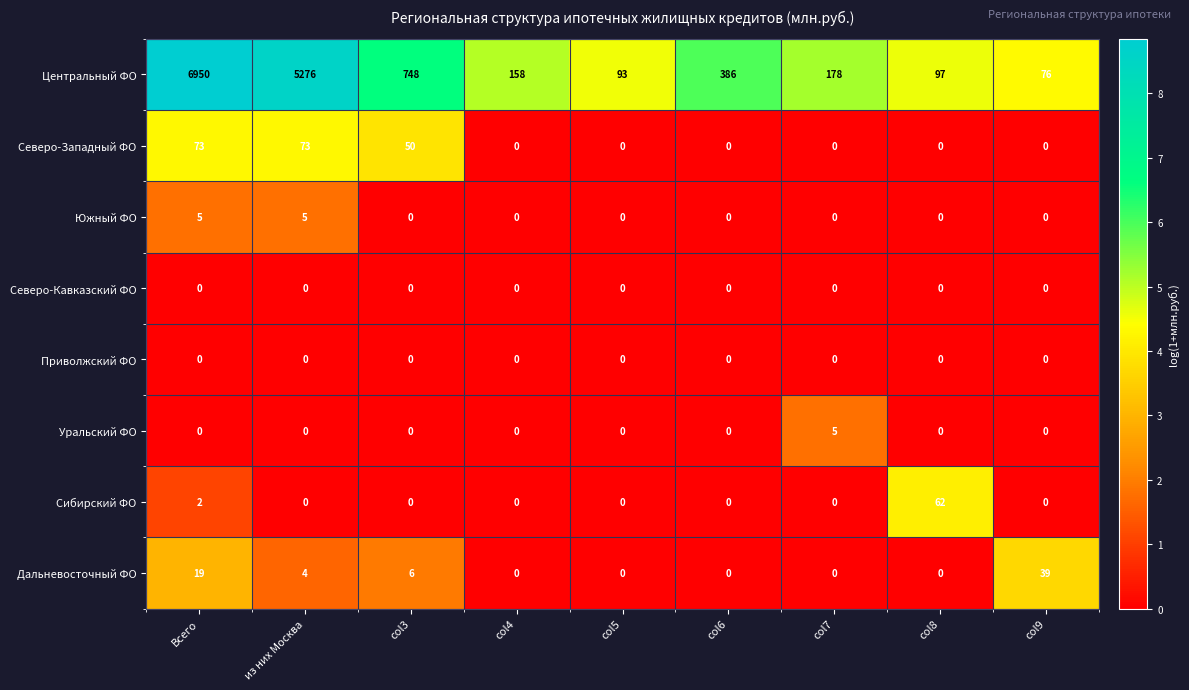

What is the difference between the Северо-Западный ФО values at Всего and col7?

73